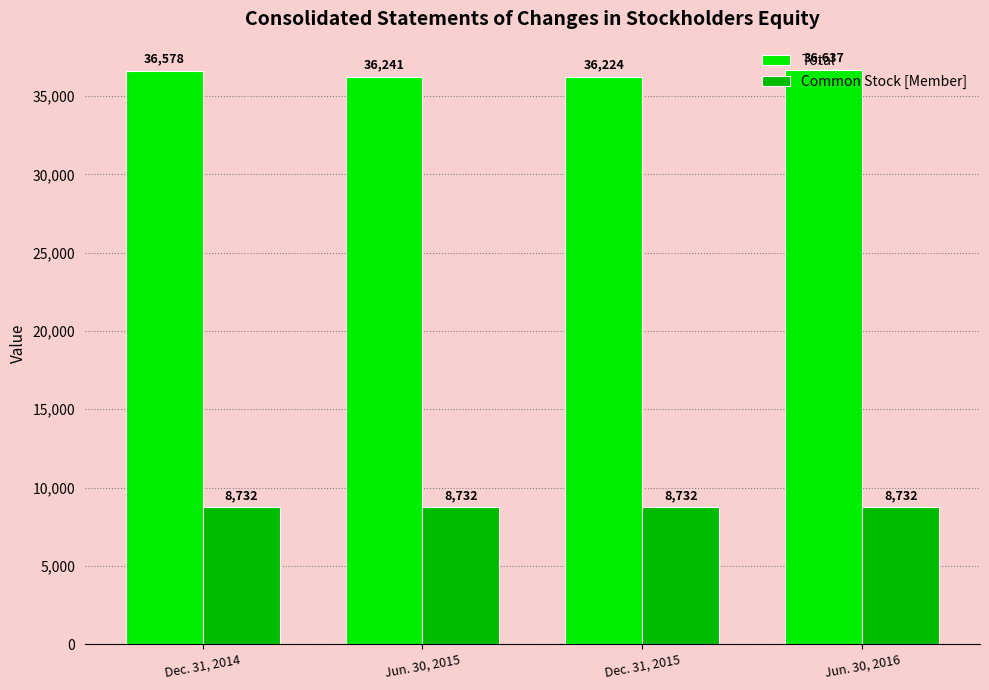

Read the Total value at Dec. 31, 2014.

36578